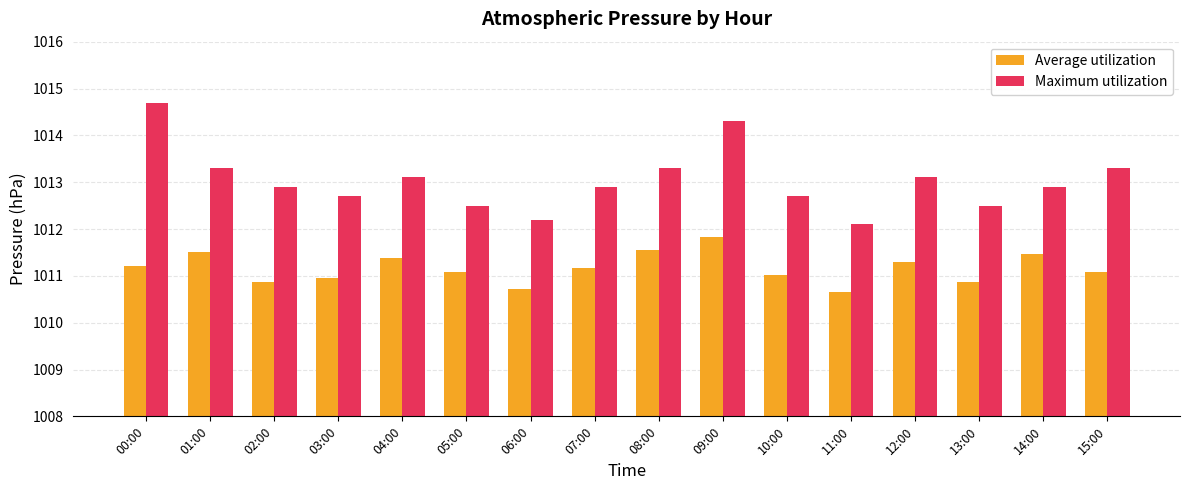

What is the value of the Average utilization bar at the 6th from the left?

1011.1